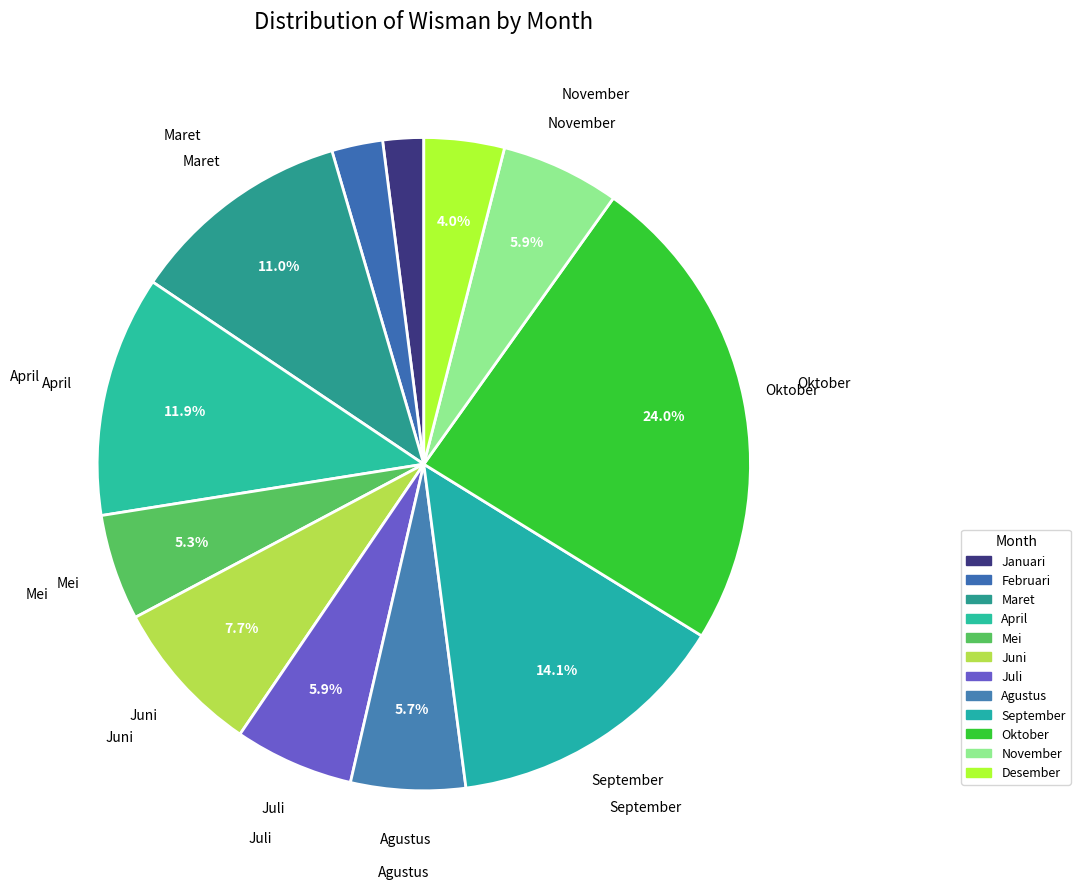

Is it true that Oktober is 17% of the pie?

False